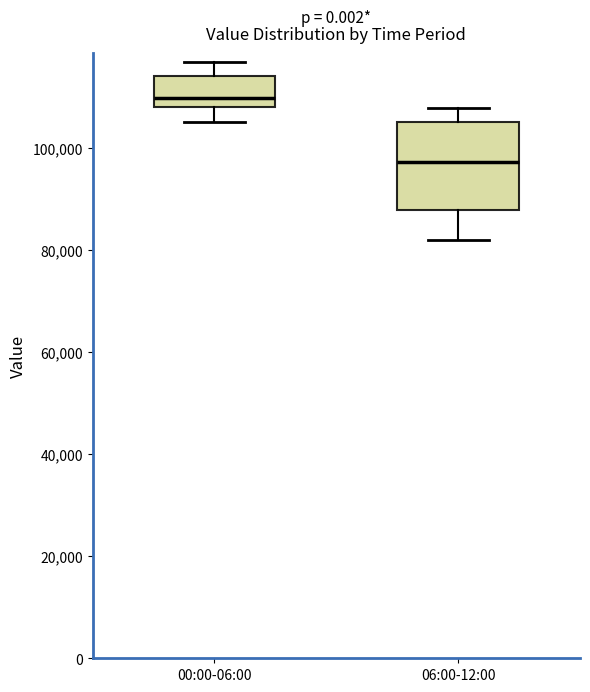

Reading left to right, read every box against the y-axis: the position of its median line, the range the box covers, and the ends of its whiskers. The values are not printed on the chart, so give them approximately, as read against the axis.

00:00-06:00: median 110000, box 108000 to 114000, whiskers 106000 to 116000
06:00-12:00: median 98000, box 88000 to 106000, whiskers 82000 to 108000